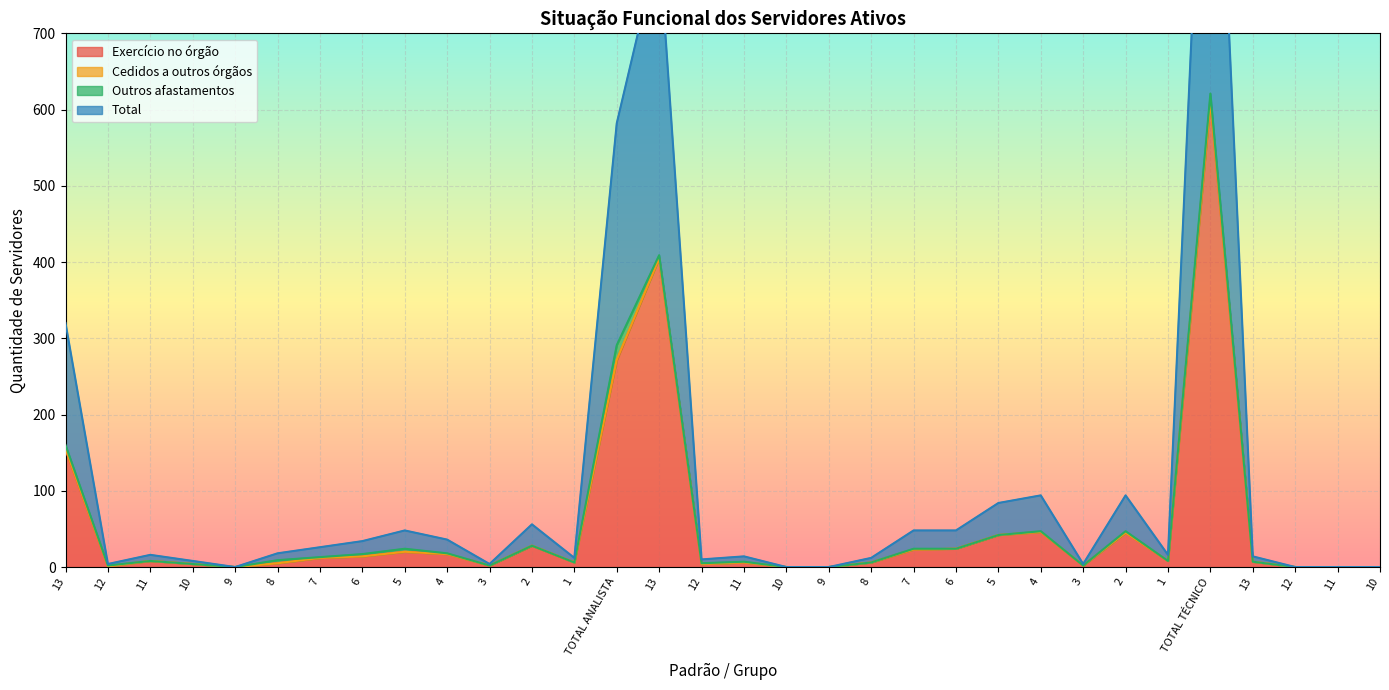

Which has a higher value, 3 or 8?

8